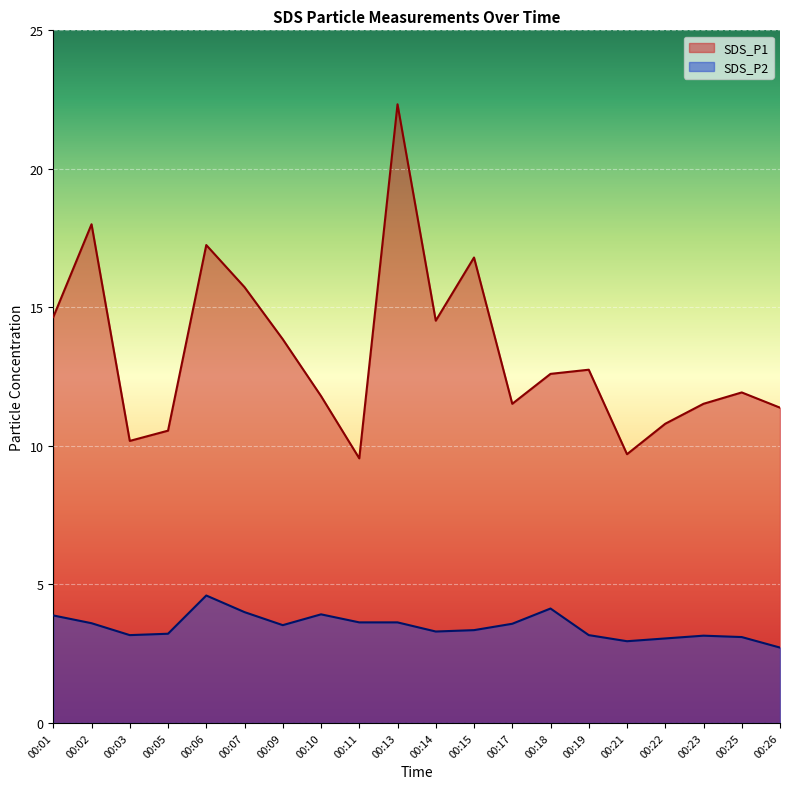

How many lines are shown in the chart?

2